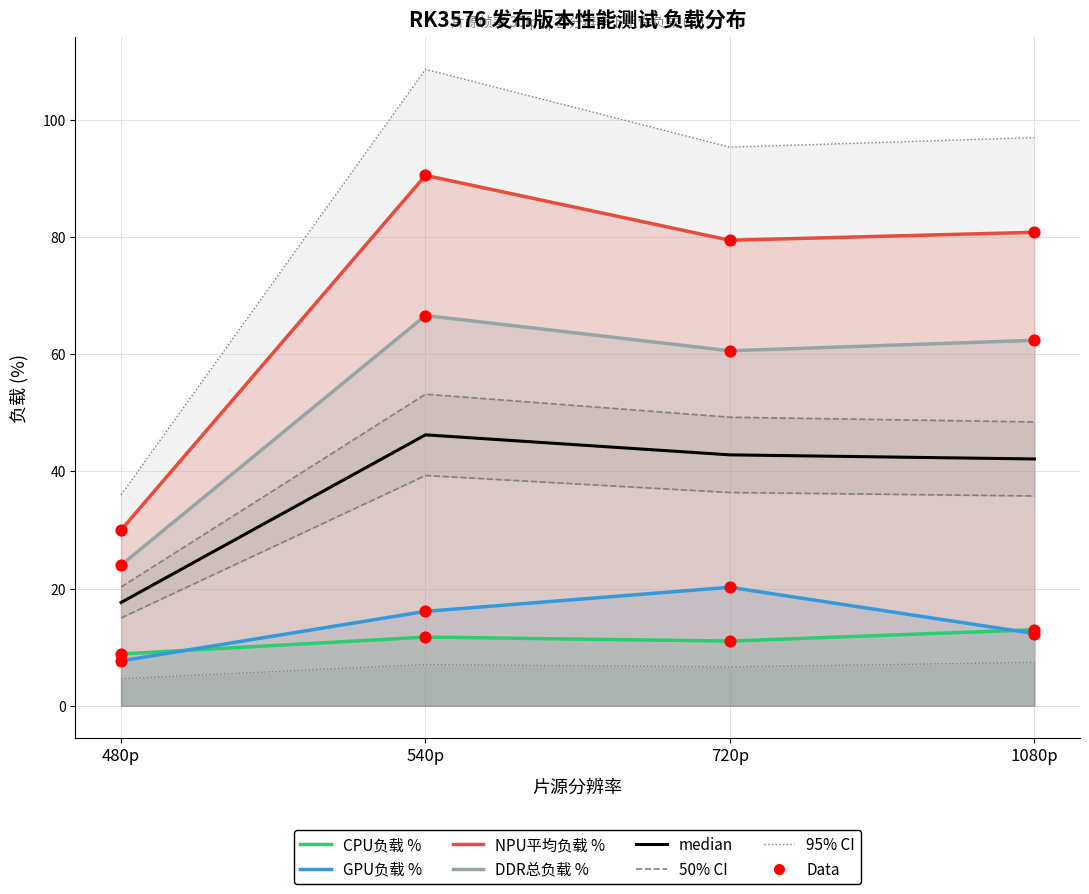

Which series has the largest total across all categories?

NPU平均负载 %